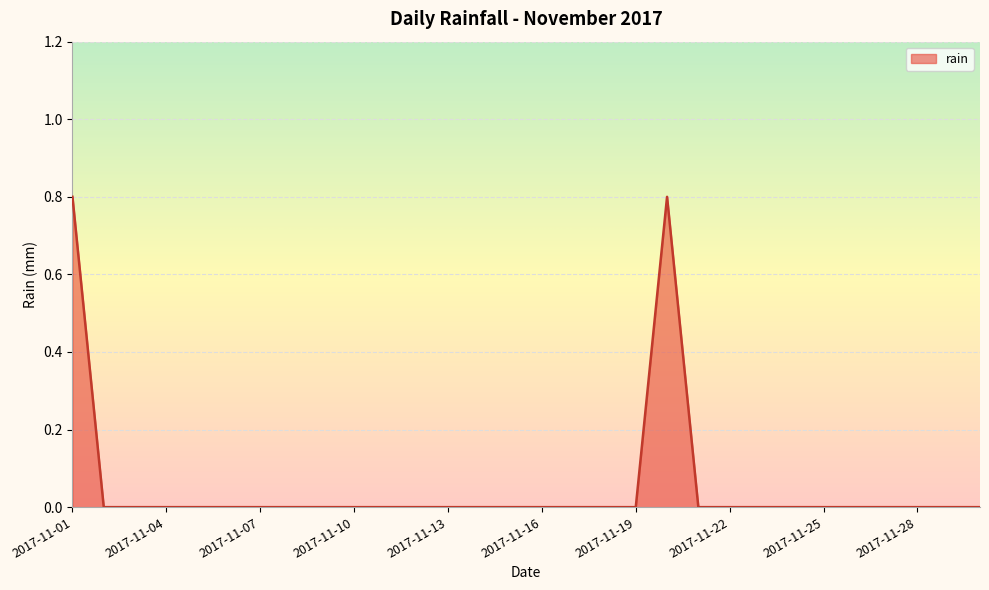

What is the greatest value displayed?

0.8